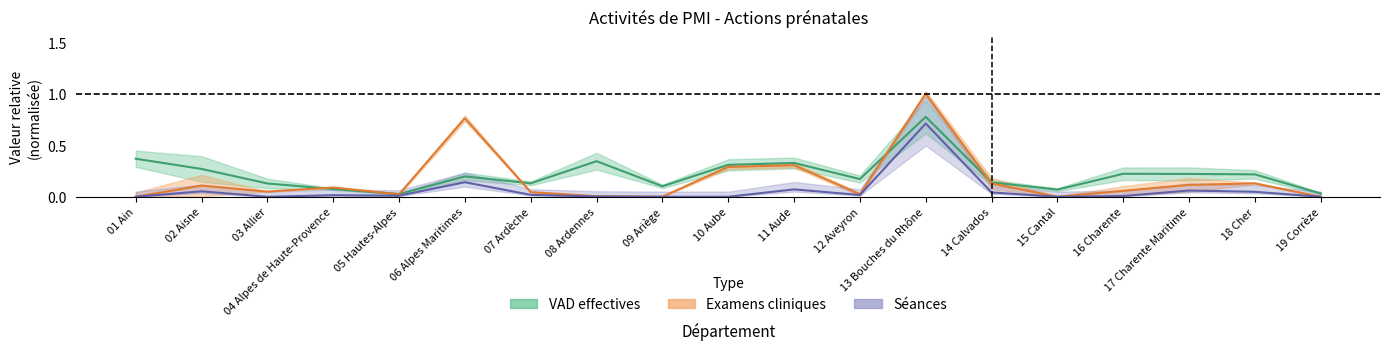

True or false: Examens cliniques and VAD effectives cross at least once.

True